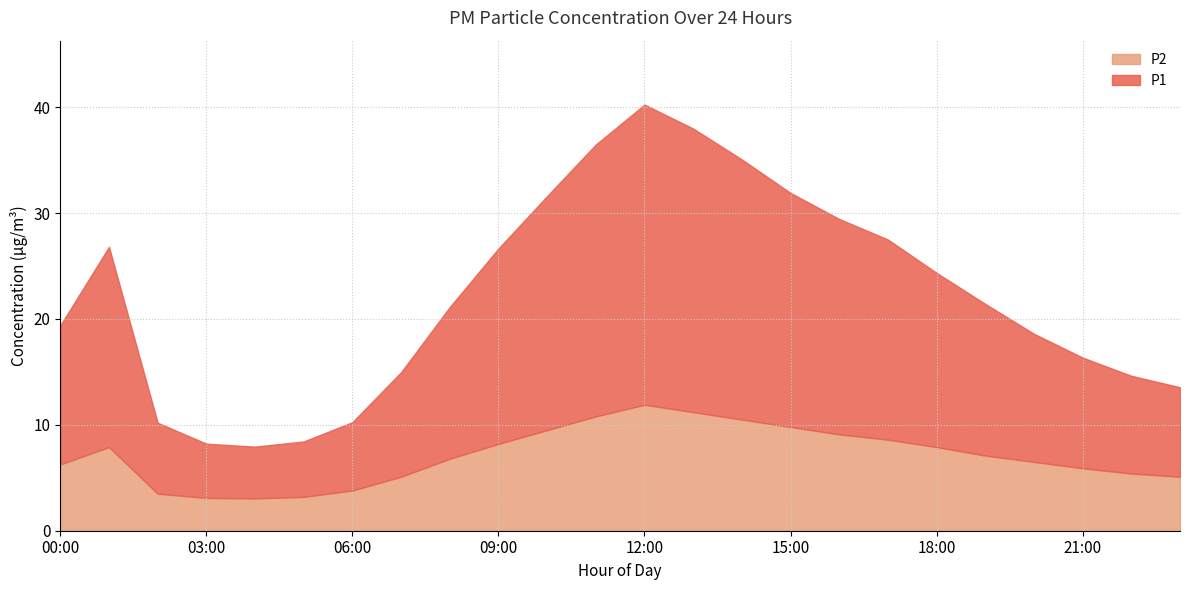

Rank the series at 17:00 from lowest to highest value.

P2, P1